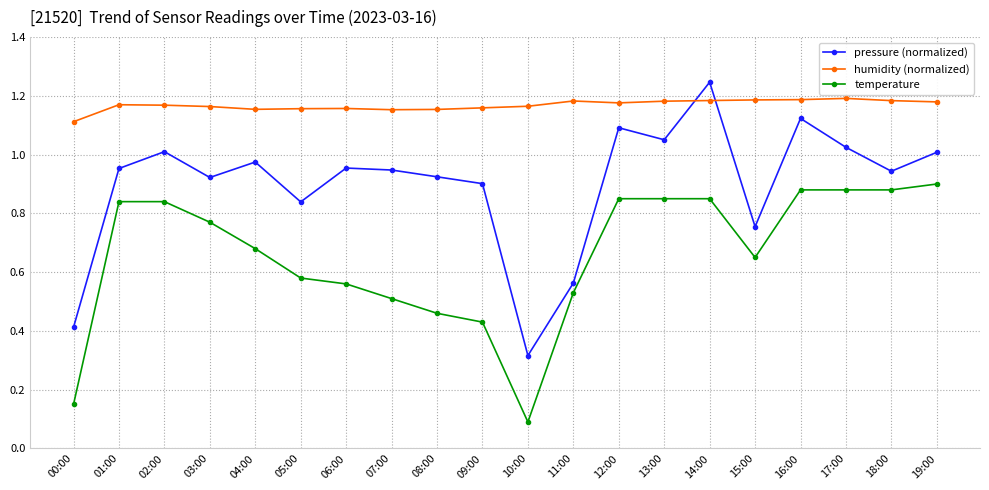

Which series has the largest range (max minus min)?

pressure (normalized)